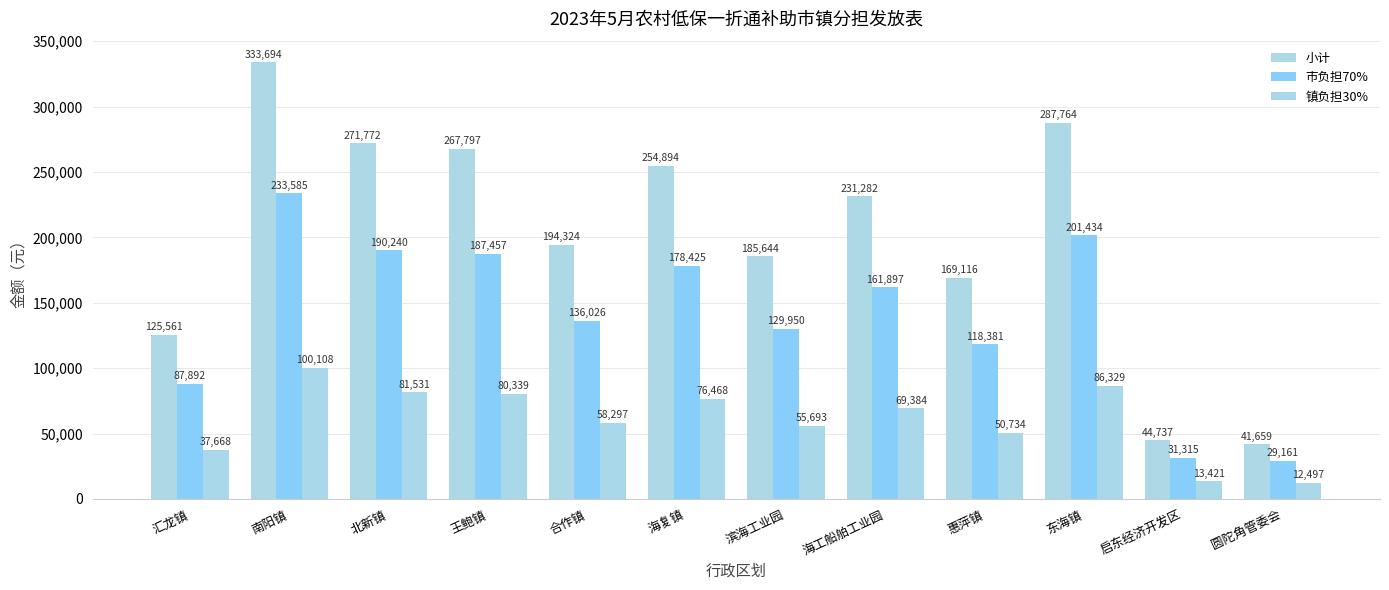

Between 王鲍镇 and 启东经济开发区, which is larger?

王鲍镇